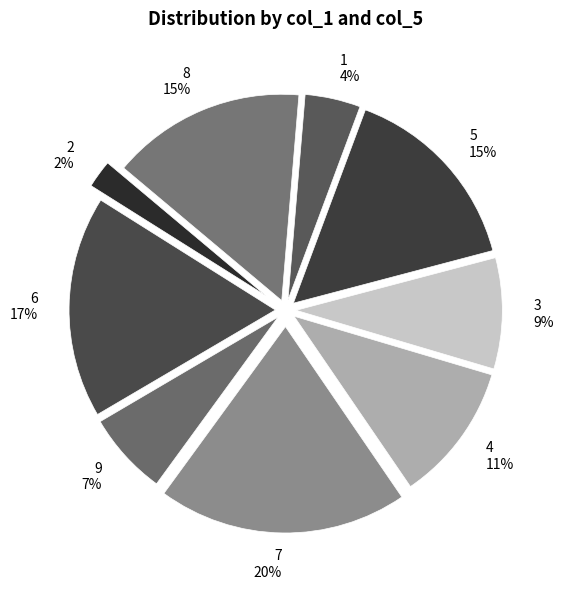

True or false: 9 accounts for 7% of the total.

True